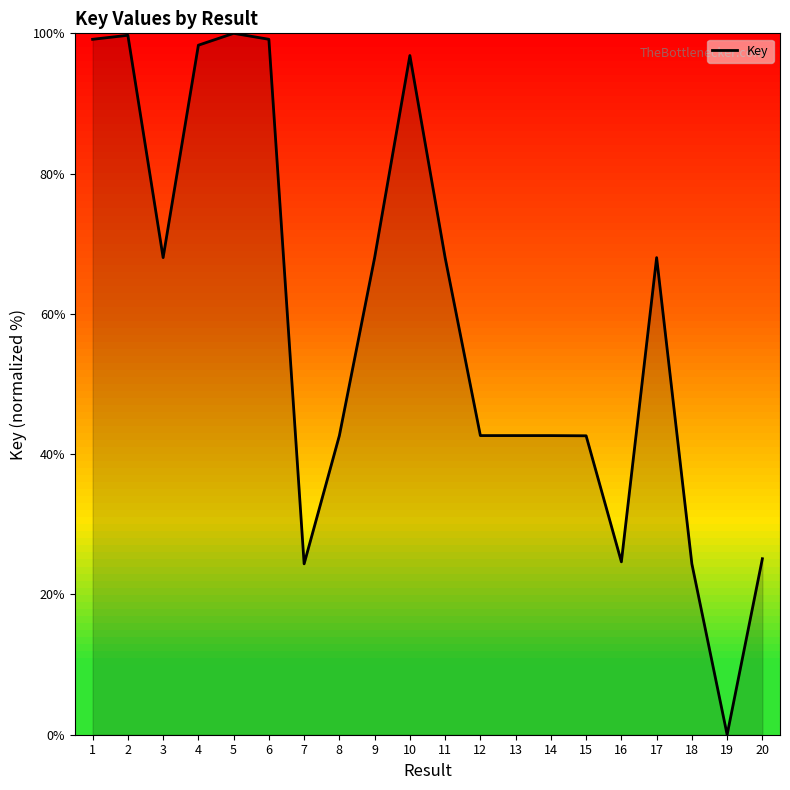

What is the sum of all values?

1176.9